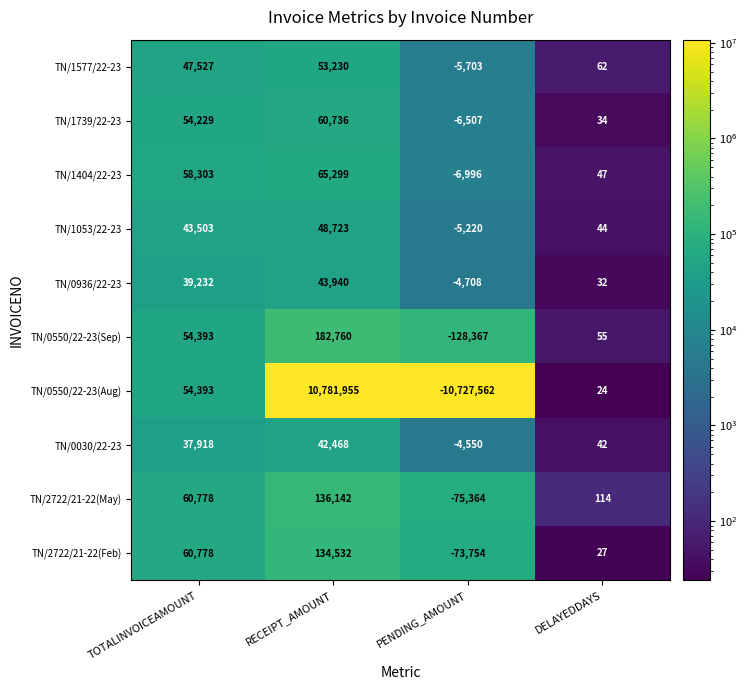

Is it true that TN/1739/22-23 equals 8 at DELAYEDDAYS?

False